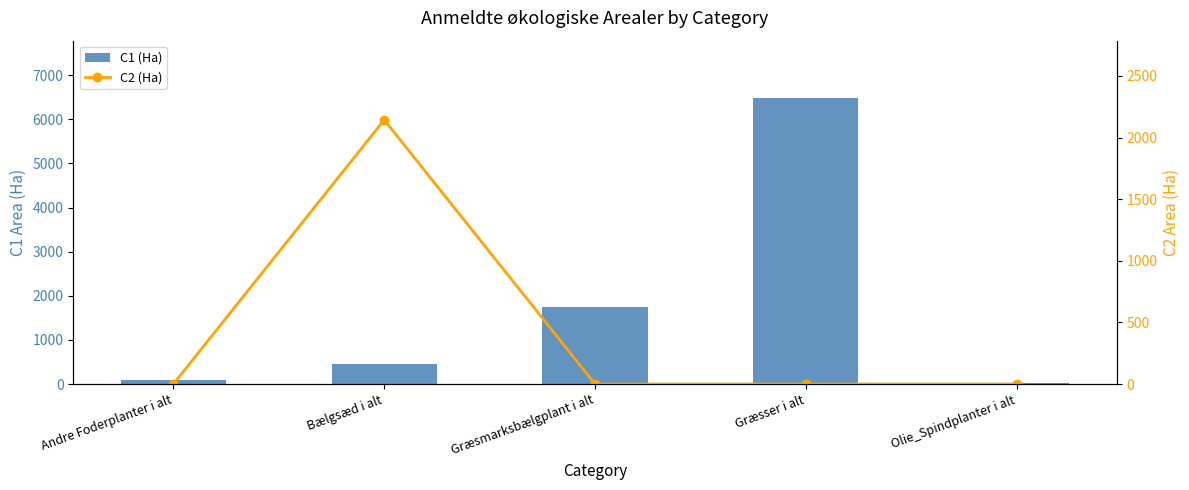

Rank the series by their maximum value, from lowest to highest.

C2 (Ha), C1 (Ha)